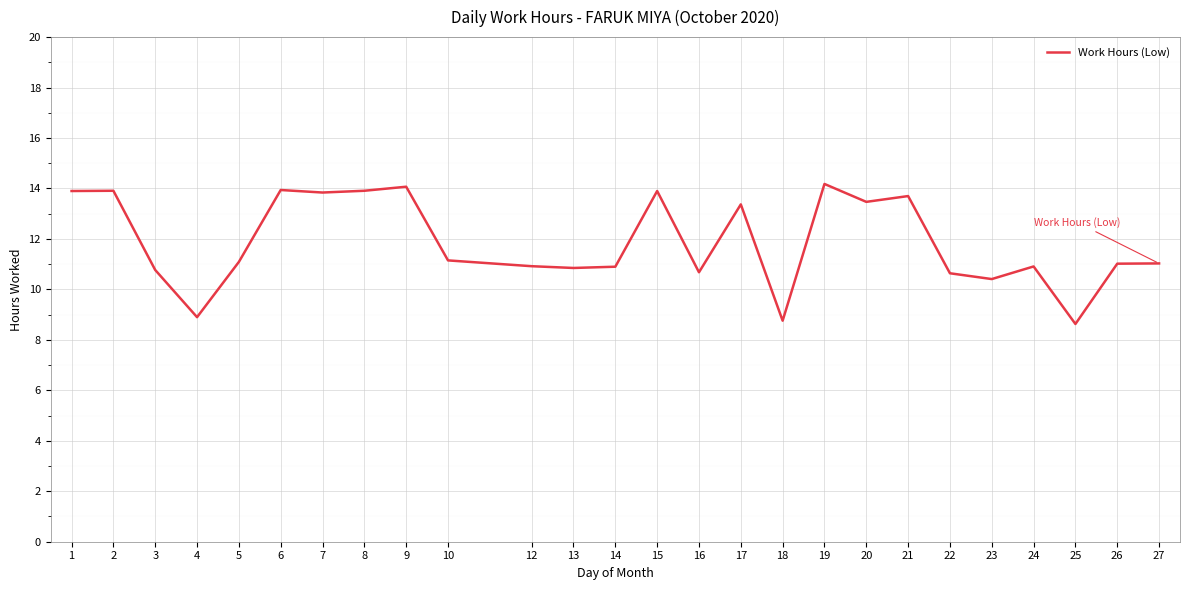

At which label does the data first exceed 11?

1